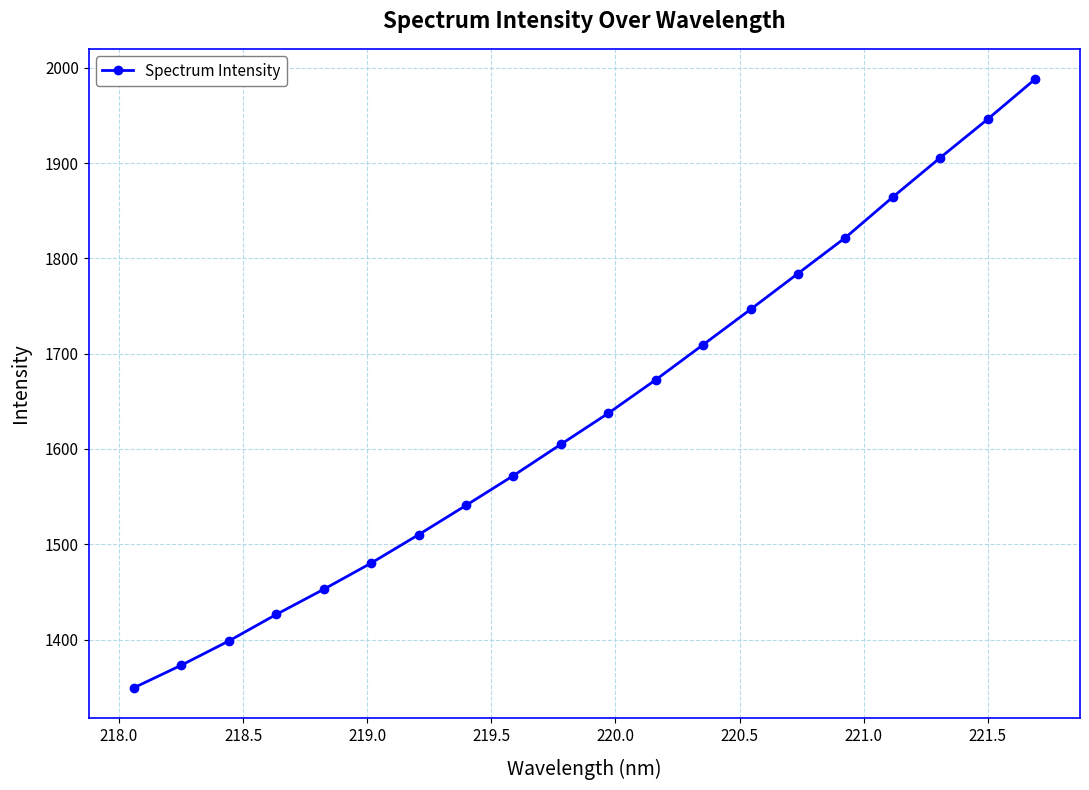

How many values are below 1637?

10